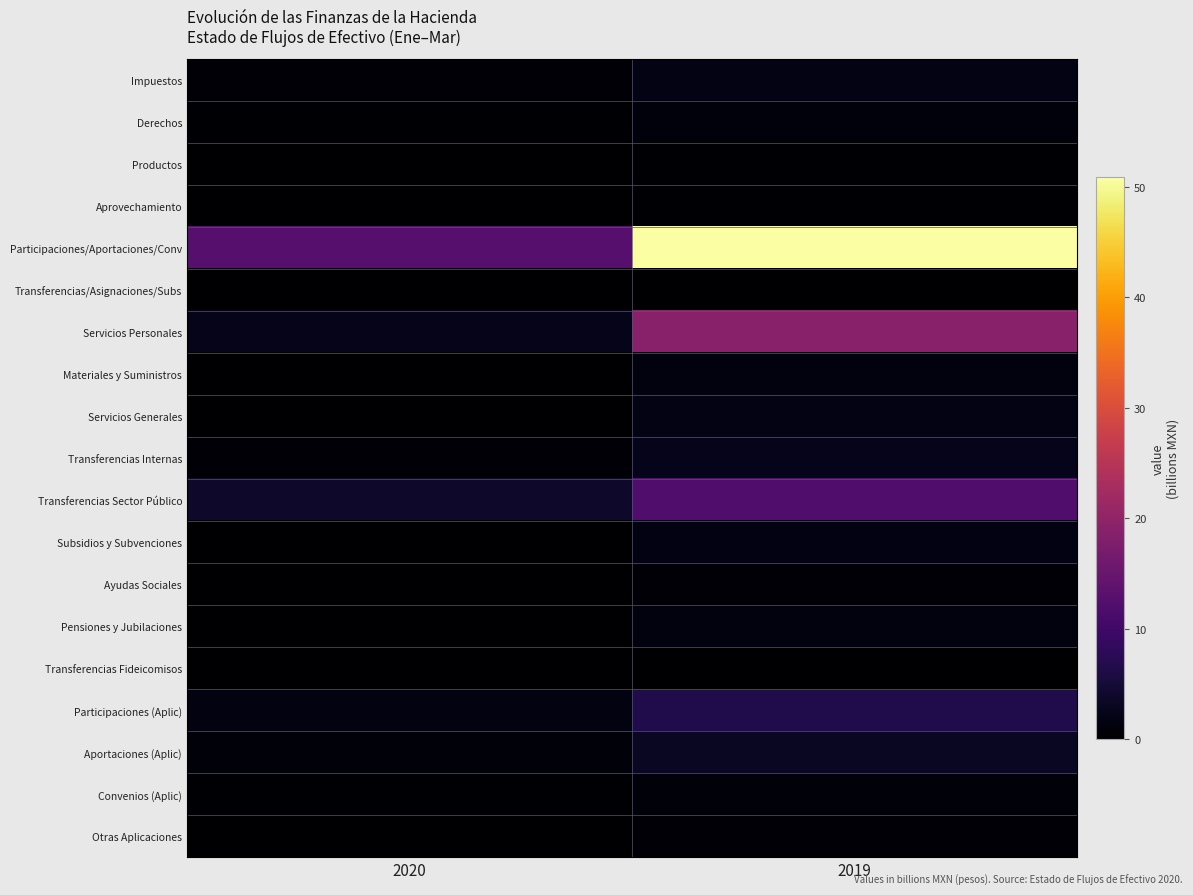

Which series has the largest range (max minus min)?

Participaciones/Aportaciones/Conv